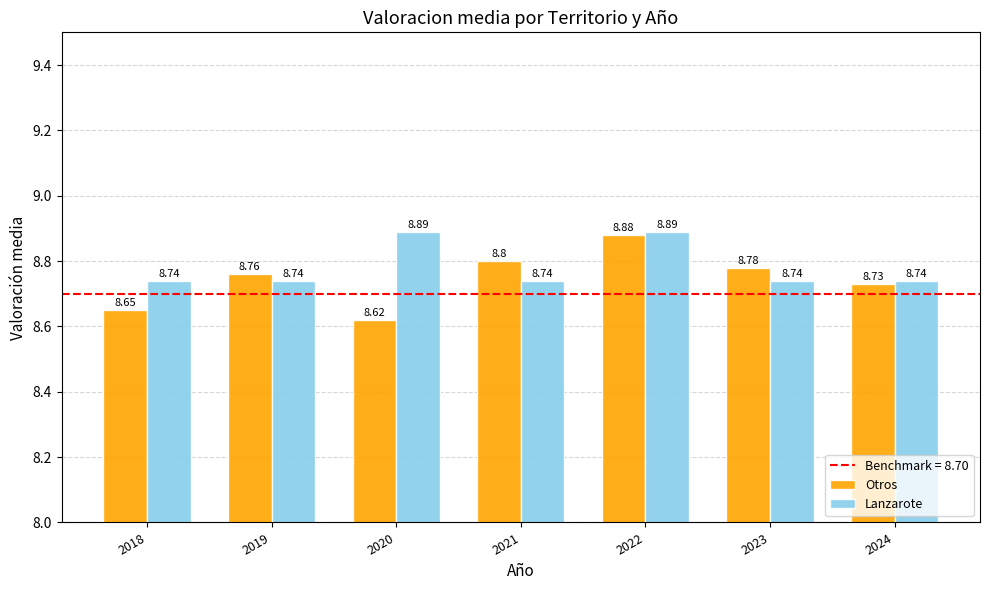

What is the difference between the highest and lowest values at 2020?

0.3